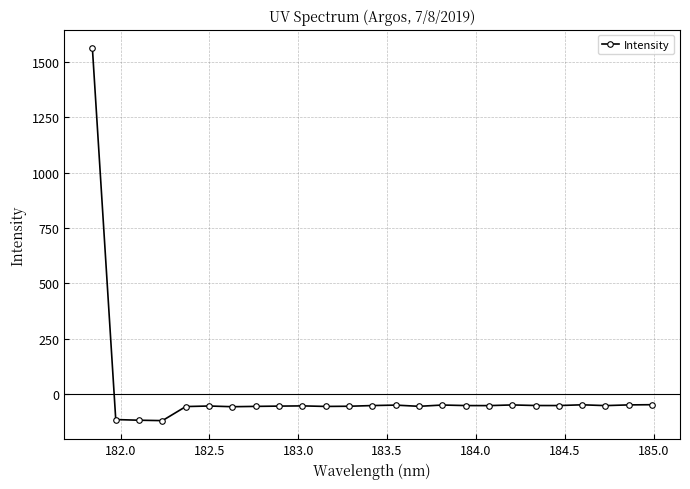

What is the average value?

4.6